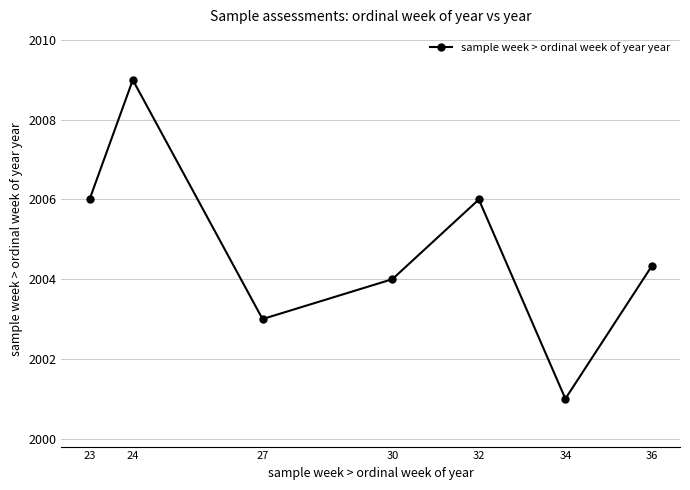

Reading left to right, extract all data points from this chart.

23=2006.0	24=2009.0	27=2003.0	30=2004.0	32=2006.0	34=2001.0	36=2004.3